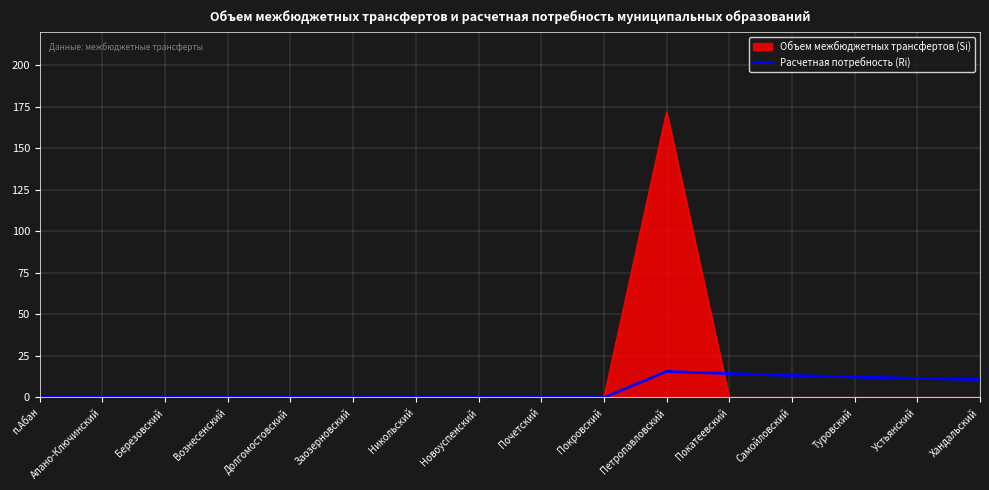

At which label does Объем межбюджетных трансфертов (Si) reach its peak?

Петропавловский